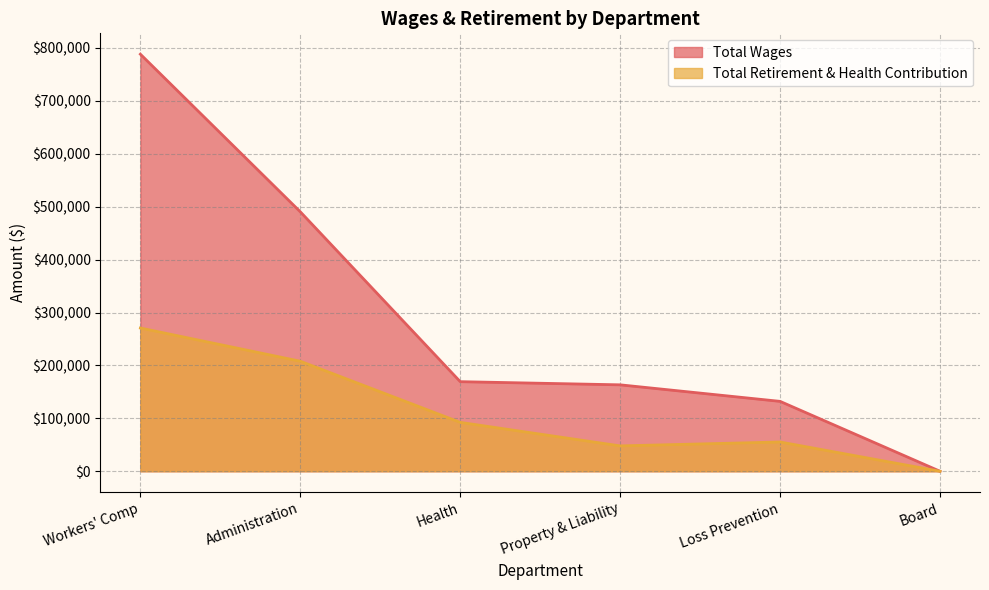

Rank the categories by Total Wages value from lowest to highest.

Board, Loss Prevention, Property & Liability, Health, Administration, Workers' Comp